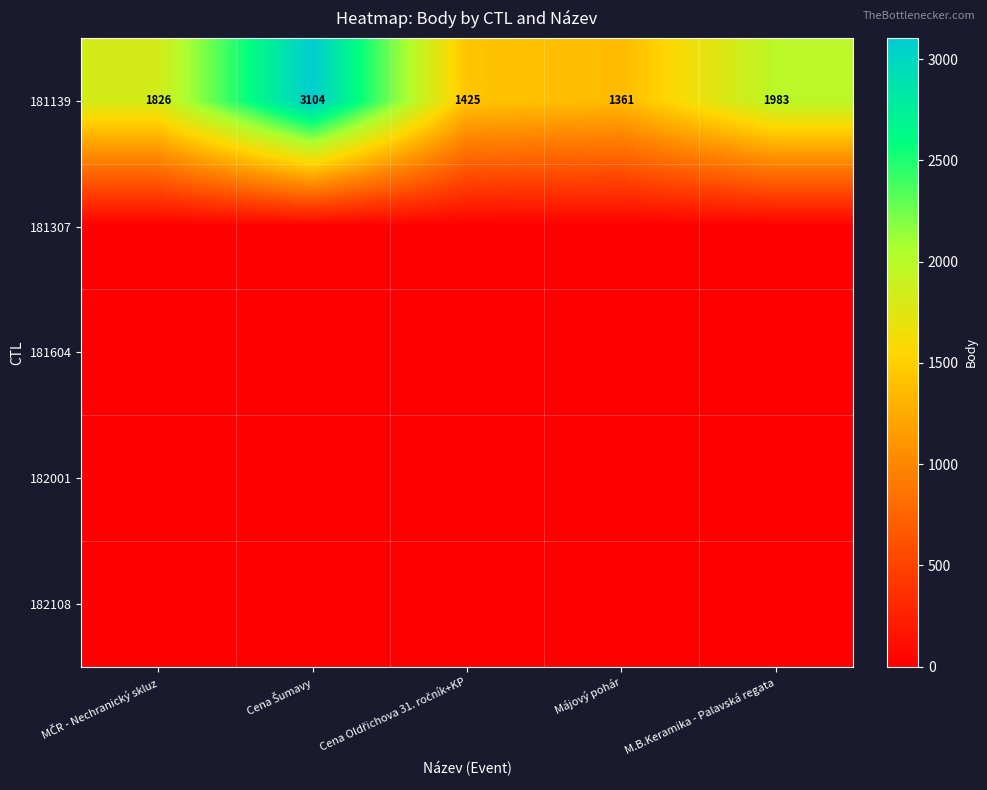

True or false: 181139 has a value of 3030 at M.B.Keramika - Palavská regata.

False